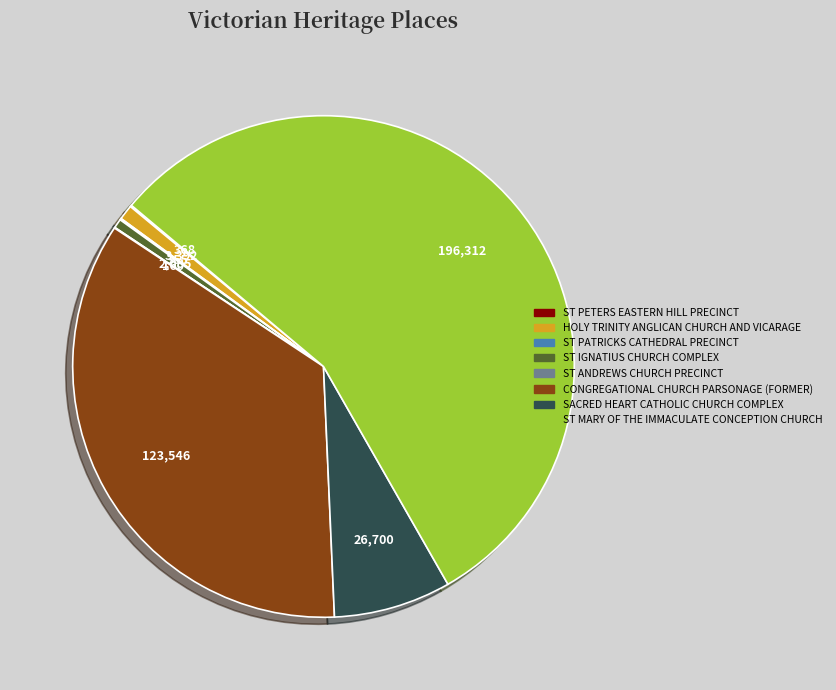

Is there a majority slice in this chart?

Yes